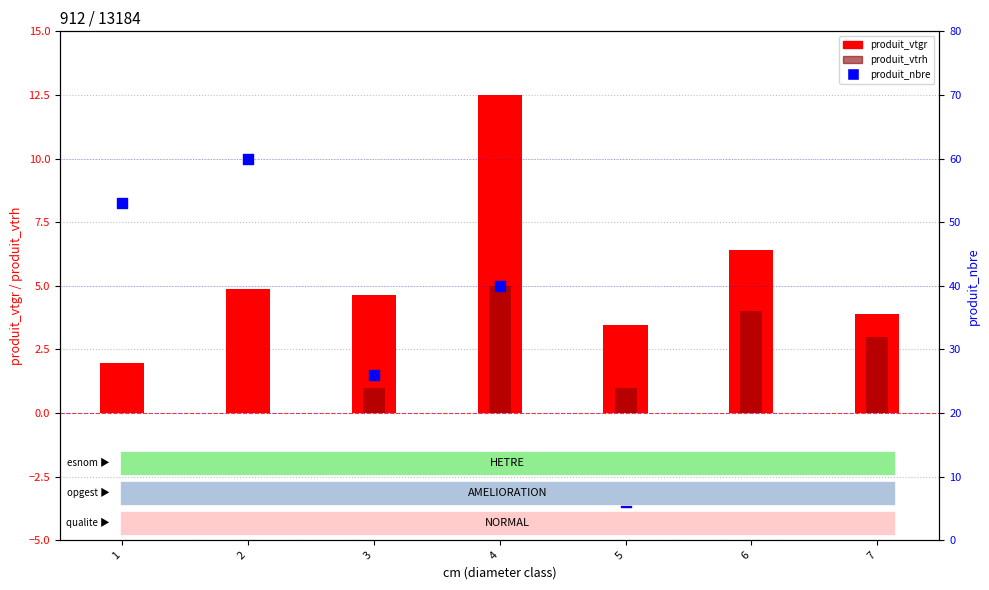

At which category is the sum across all series the highest?

2